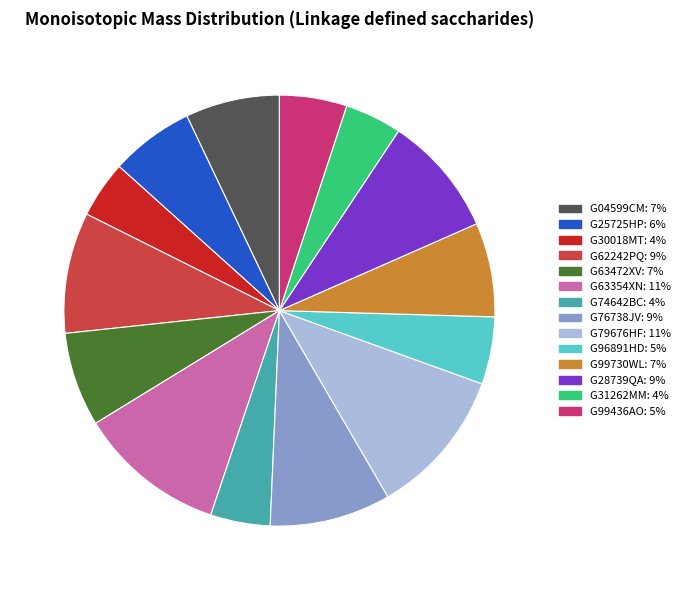

What is the ratio of the value at G96891HD to the value at G62242PQ?

0.6